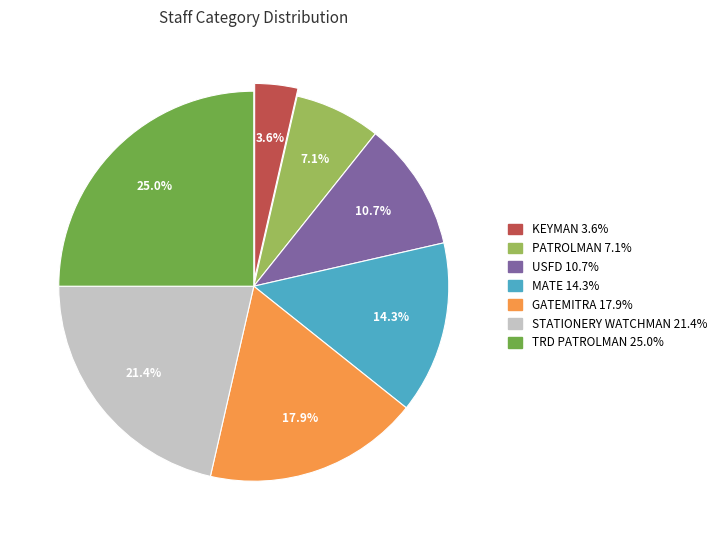

Count the number of slices in the pie.

7